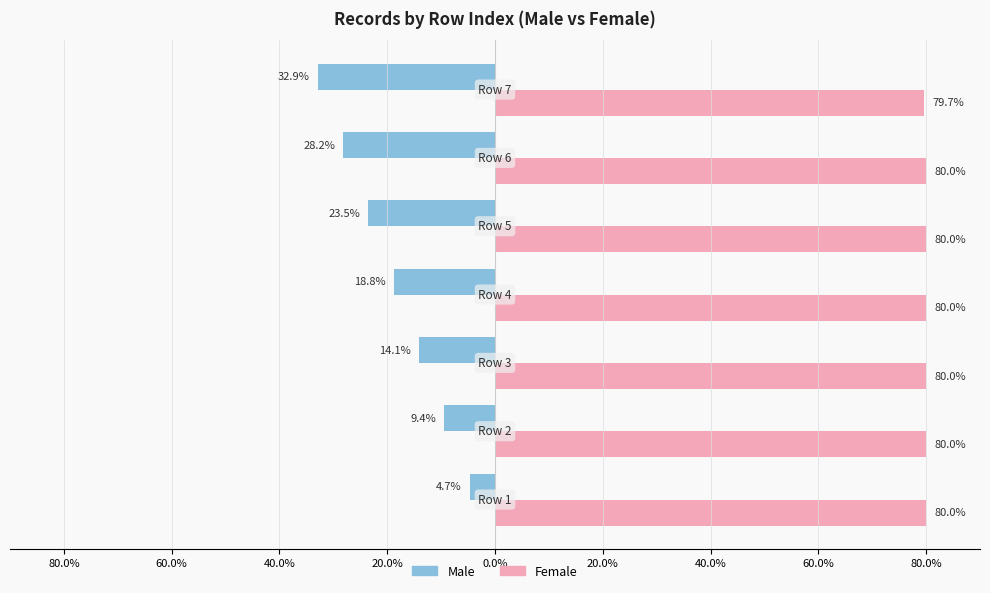

Rank the series by their maximum value, from highest to lowest.

Female, Male